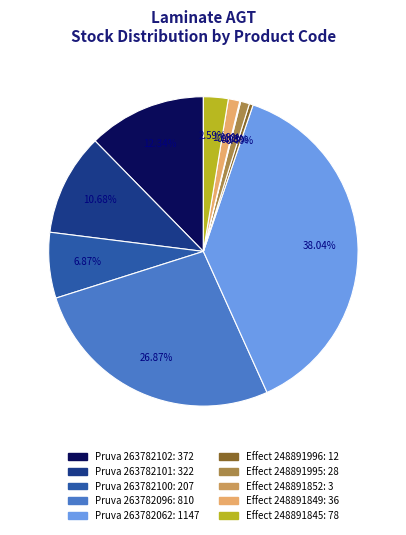

What is the largest slice in the pie chart?

Pruva 263782062